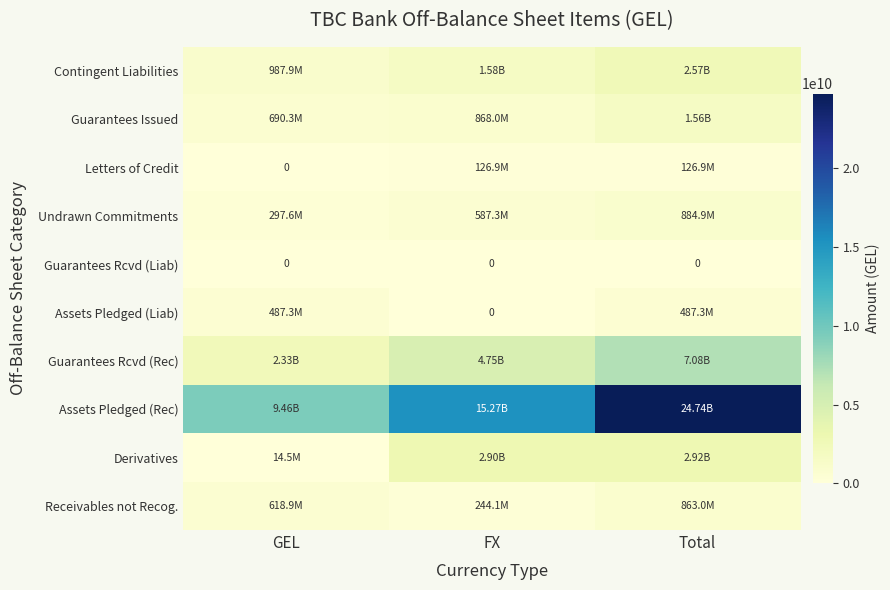

Read the Guarantees Rcvd (Rec) value at FX.

4745217613.7